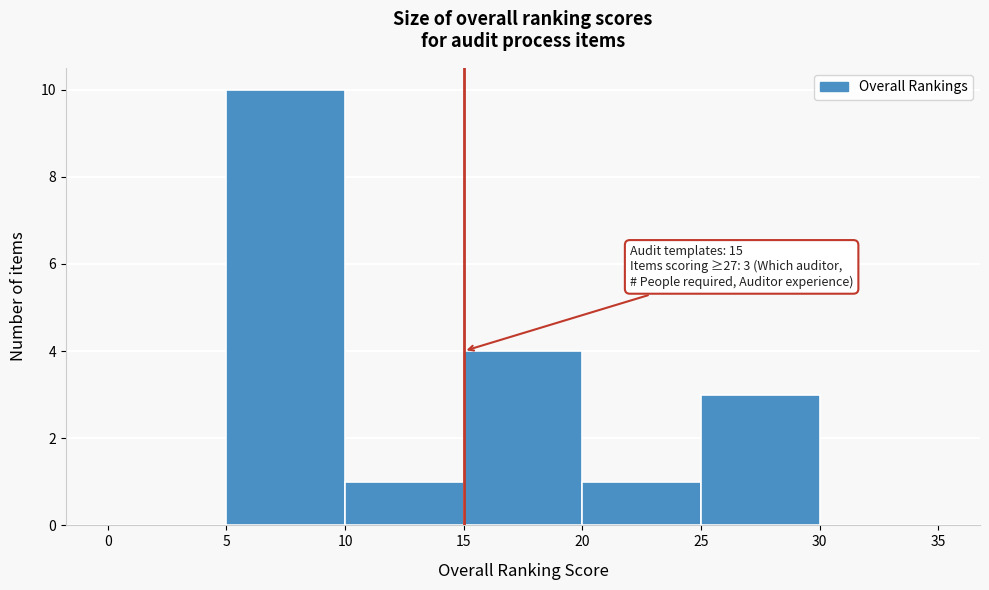

Over which range of the x-axis is the bar tallest?

5 to 10